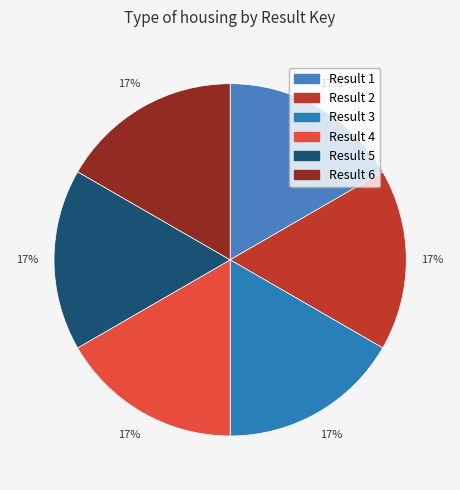

Count the number of slices in the pie.

6